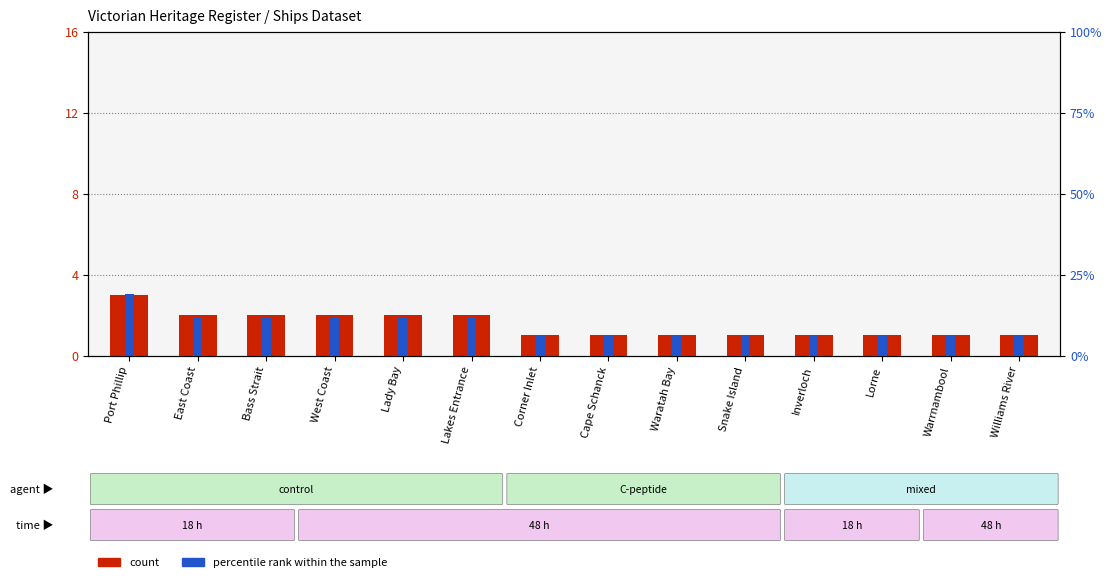

List the series in order of their overall mean, lowest first.

count, percentile rank within the sample